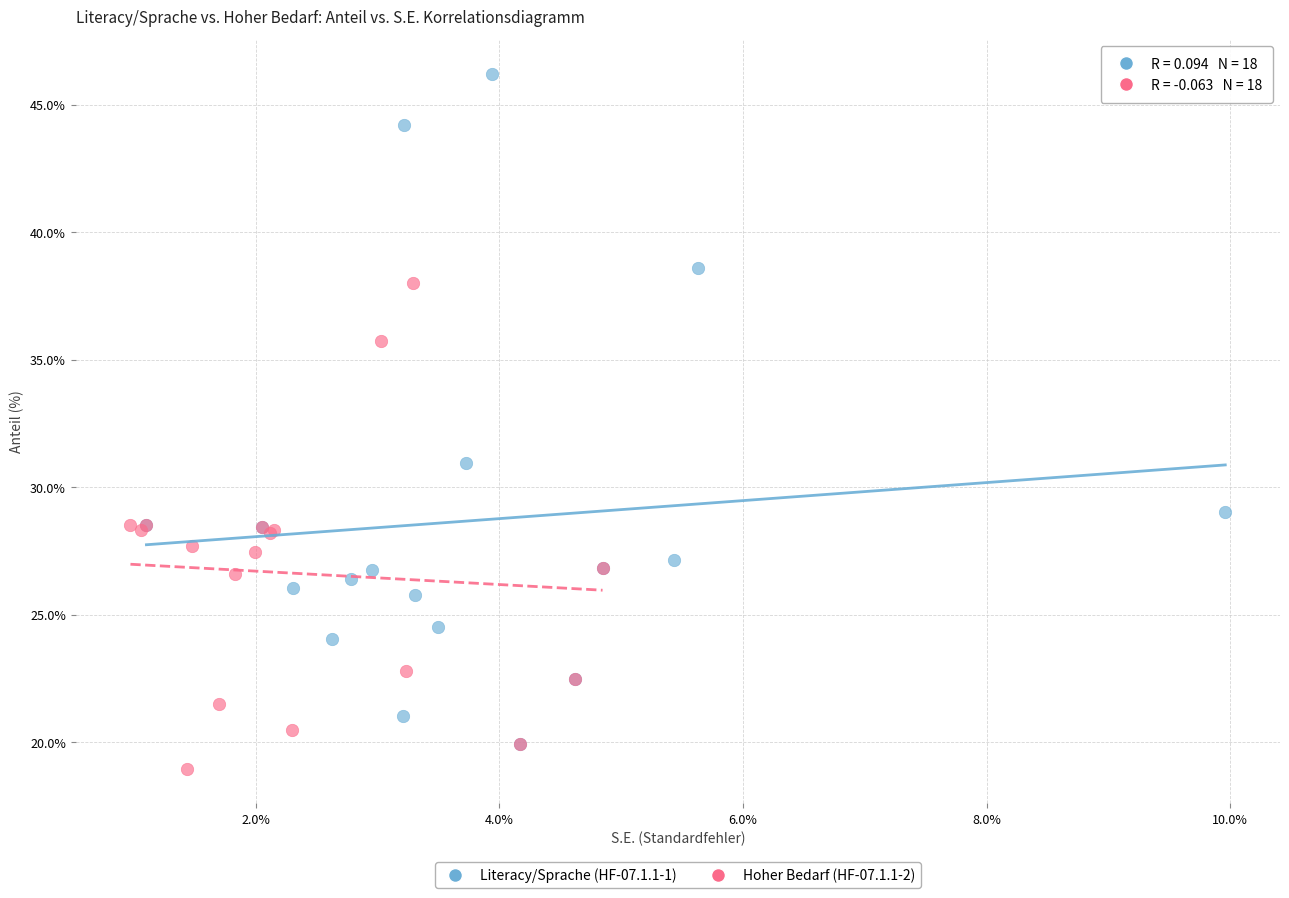

What are all the series names shown in the legend?

Literacy/Sprache (HF-07.1.1-1), Hoher Bedarf (HF-07.1.1-2)